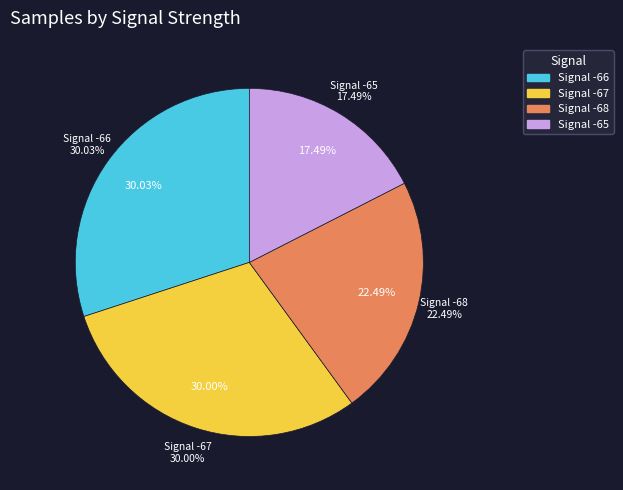

The 28 slice represents 1% of the pie. True or false?

False